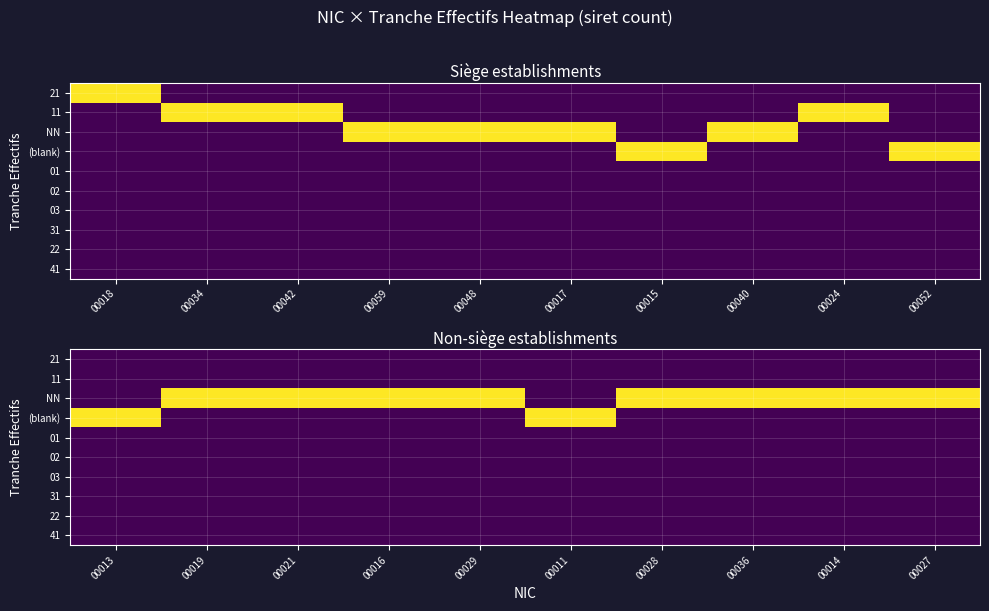

What is the greatest value displayed?

2